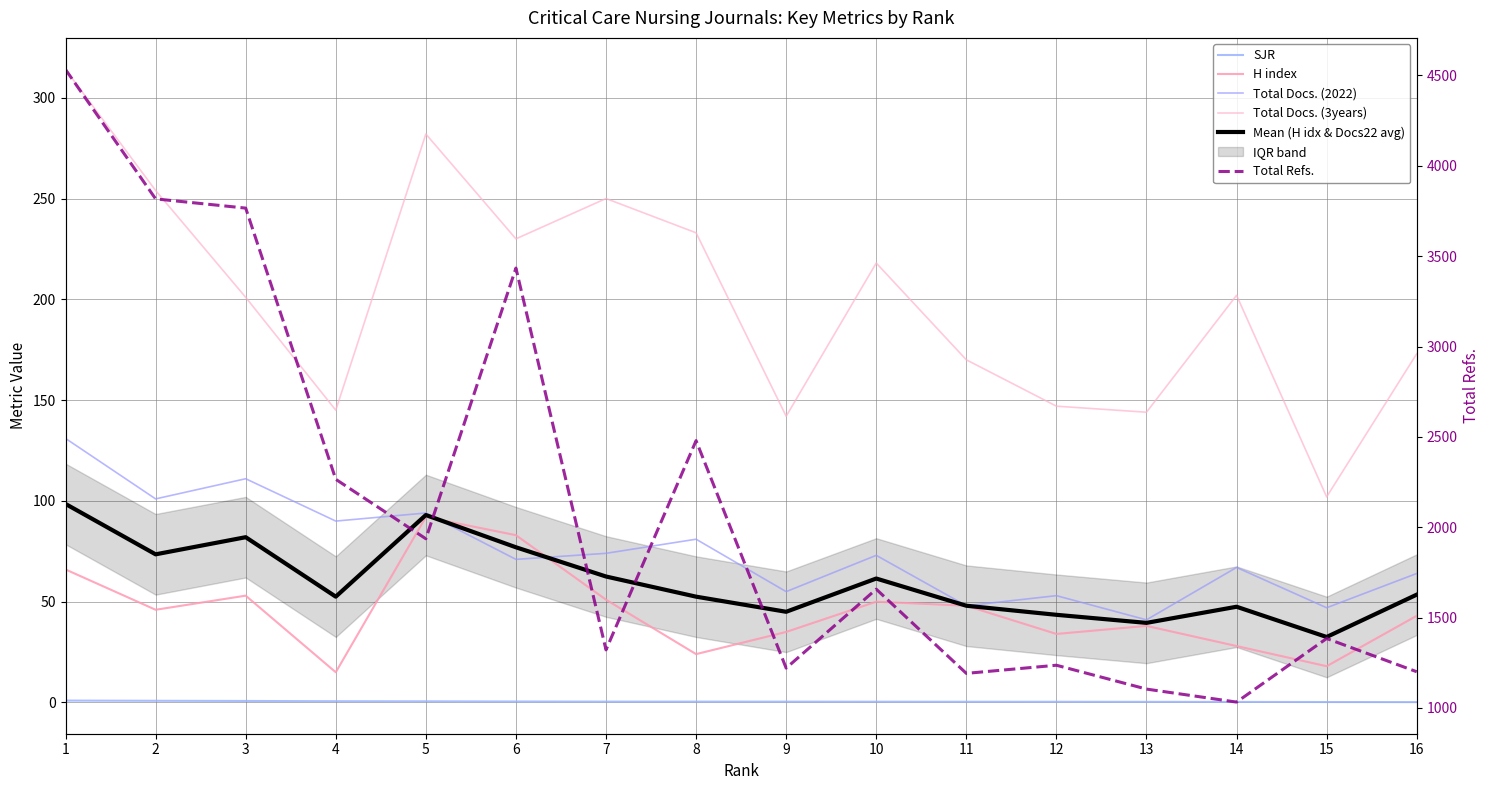

What is the sum of all Total Docs. (2022) values?

1201.0